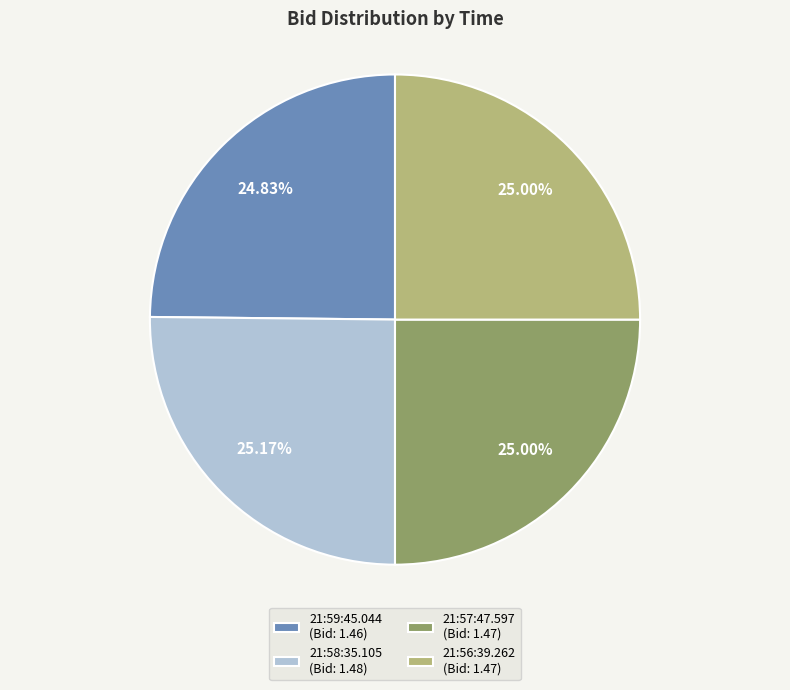

Combined, do 21:59:45.044 (Bid: 1.46) and 21:56:39.262 (Bid: 1.47) account for over 50%?

No